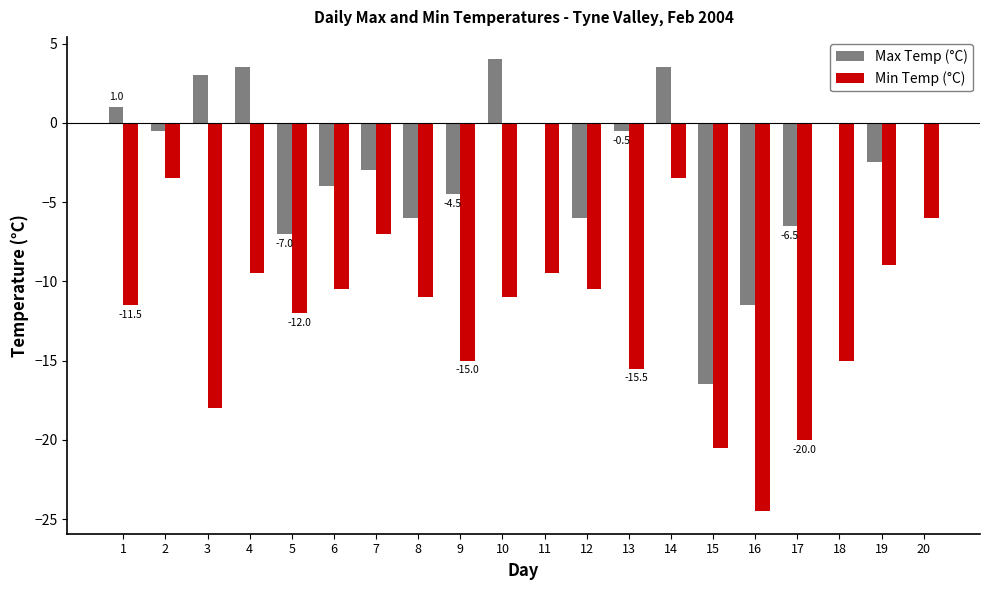

Is it true that Min Temp (°C) equals -20.1 at 9?

False